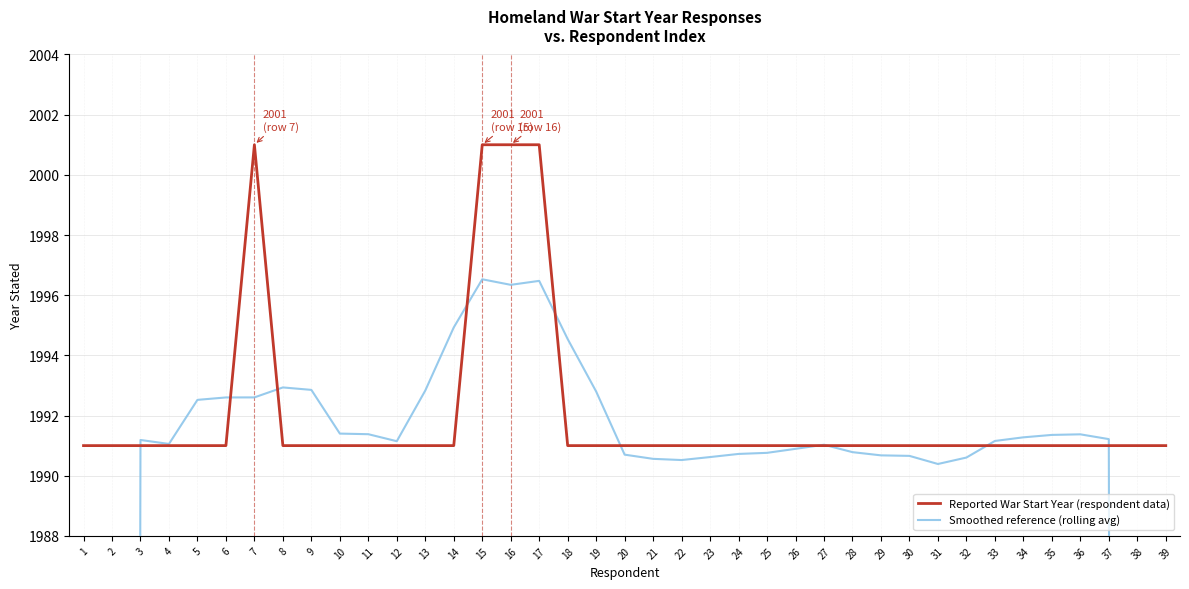

True or false: Reported War Start Year (respondent data) has a value of 1991.0 at 12.

True